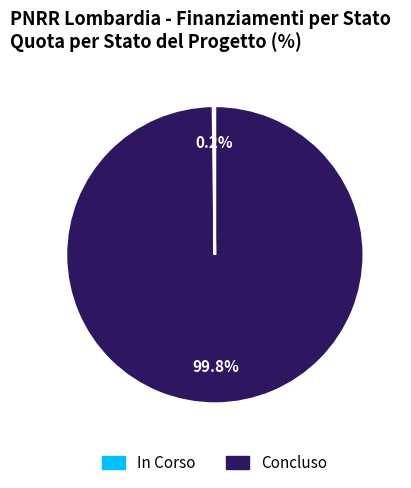

Which category accounts for the majority?

Concluso